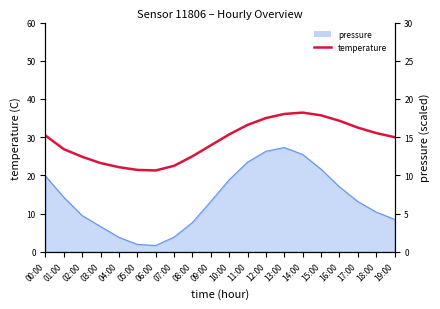

How many values exceed 30?

10